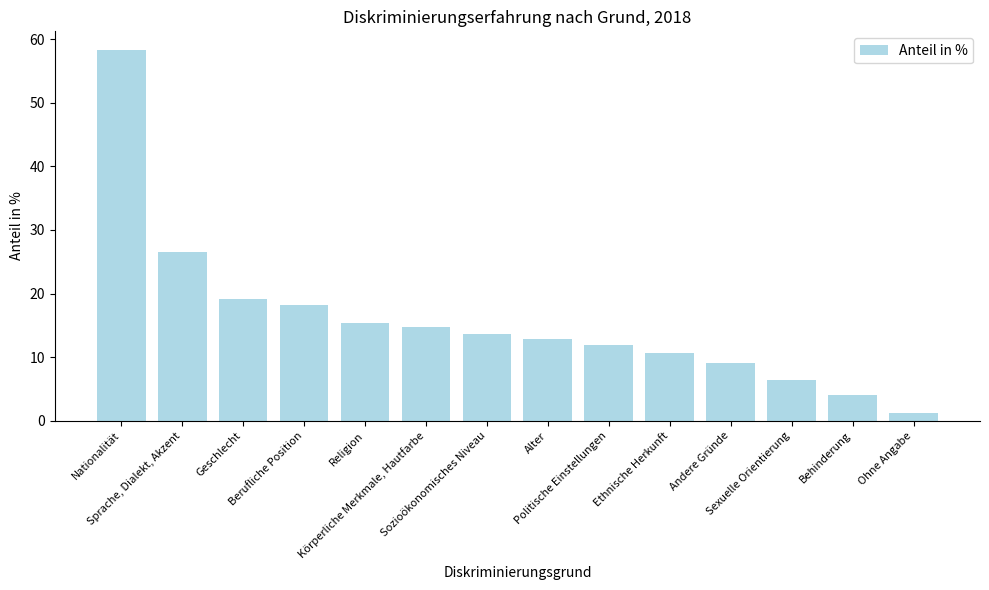

What is the minimum value shown in the chart?

1.2